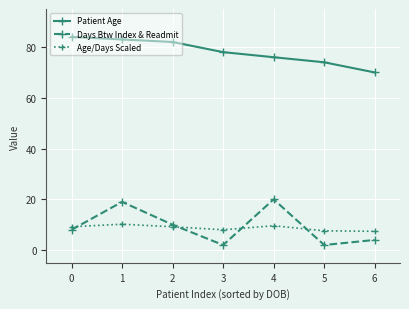

The value of Age/Days Scaled at 6 is 2.9. True or false?

False